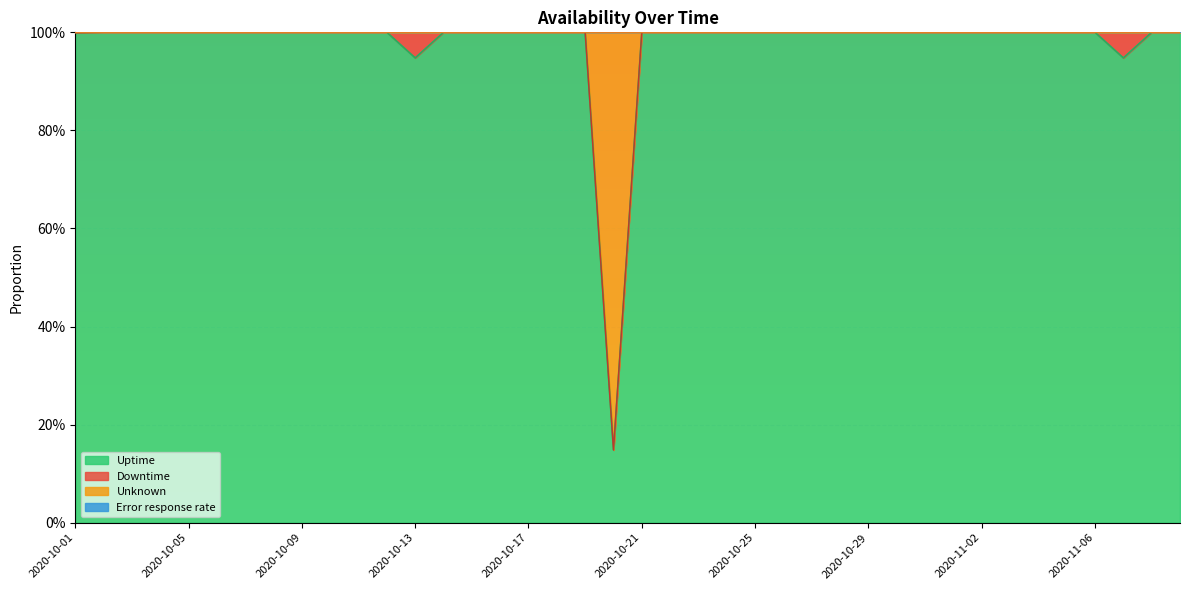

At which category is the sum across all series the highest?

2020-10-02